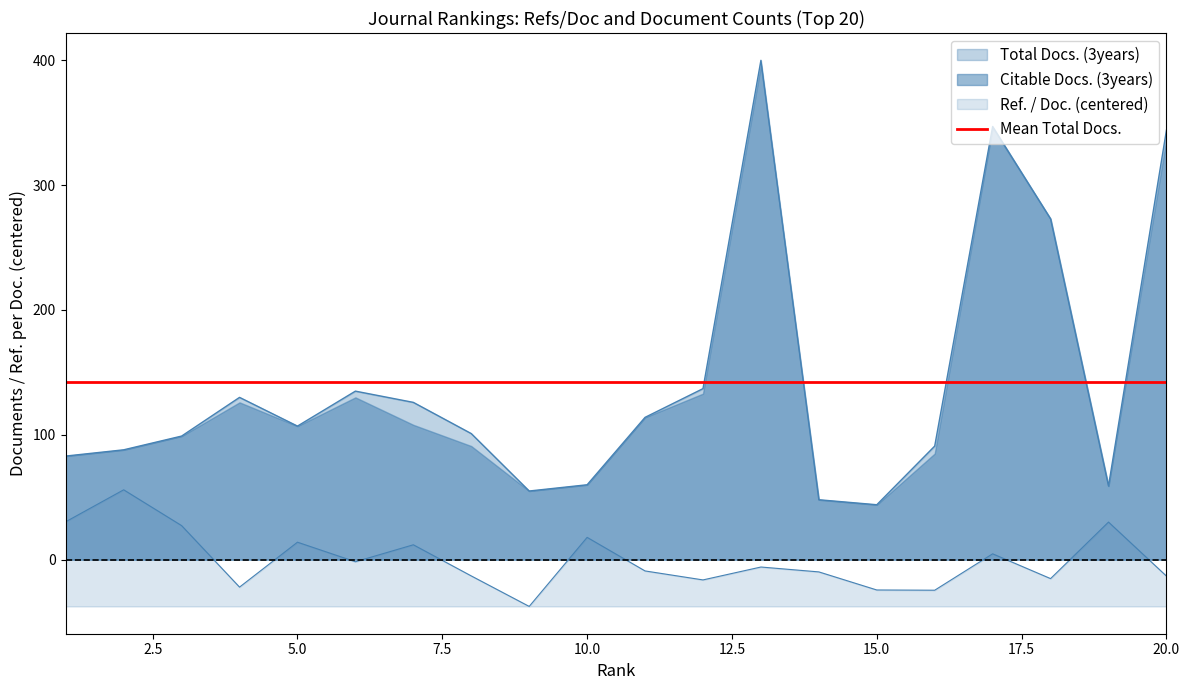

List the labels in order of Total Docs. (3years) value, smallest first.

15, 14, 9, 19, 10, 1, 2, 16, 3, 8, 5, 11, 7, 4, 6, 12, 18, 20, 17, 13